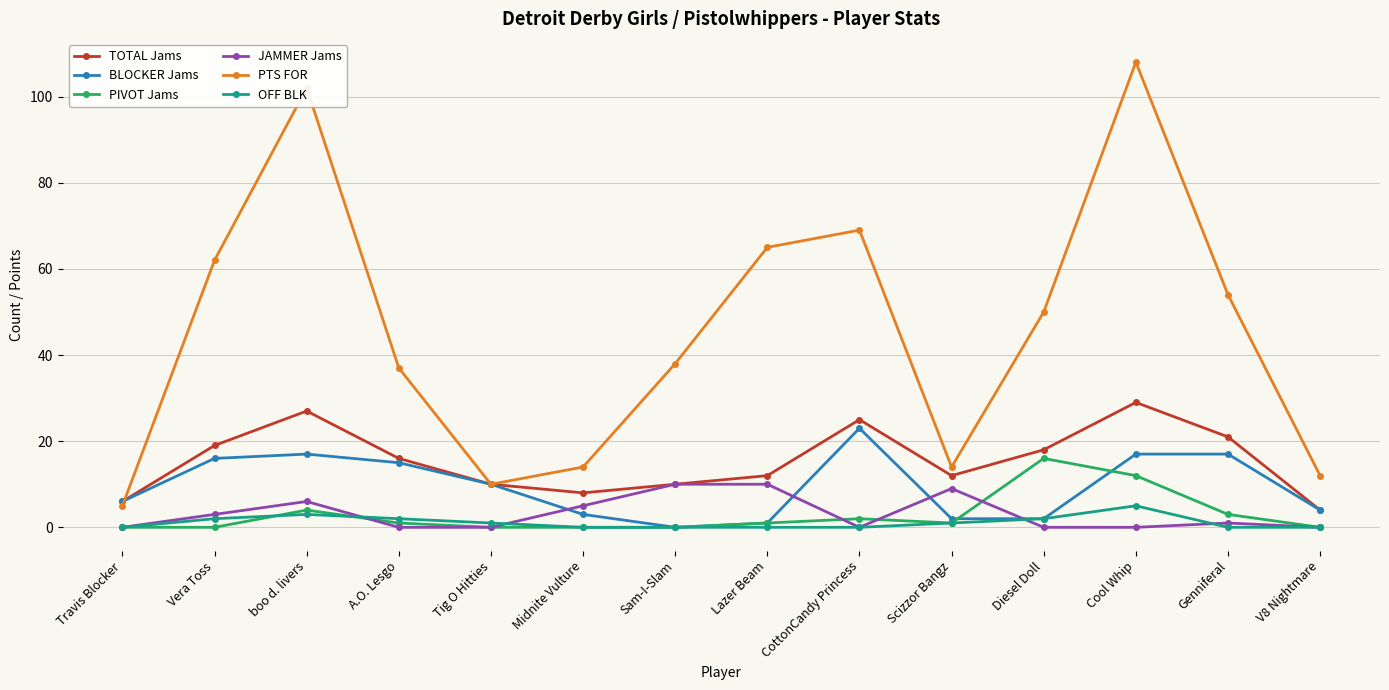

Which series has the widest spread of values?

PTS FOR